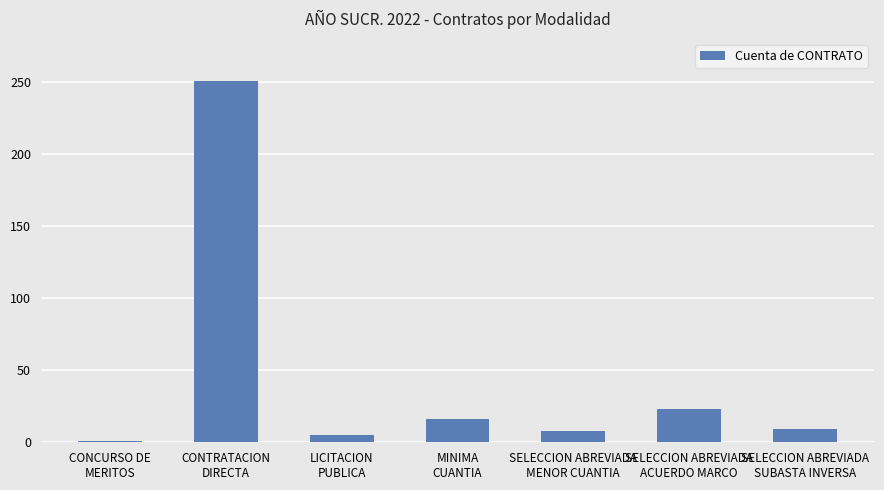

What is the greatest value displayed?

251